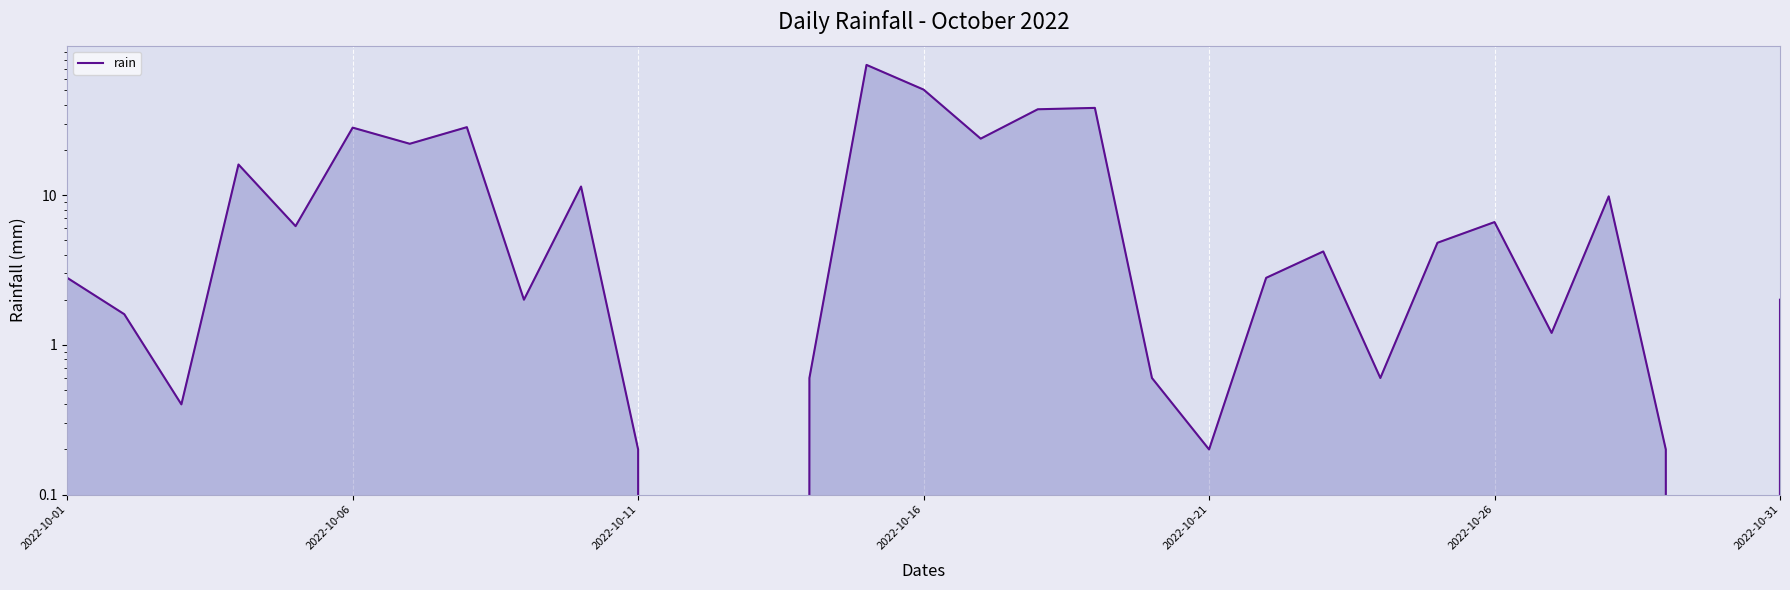

How many data points does each series have?

31